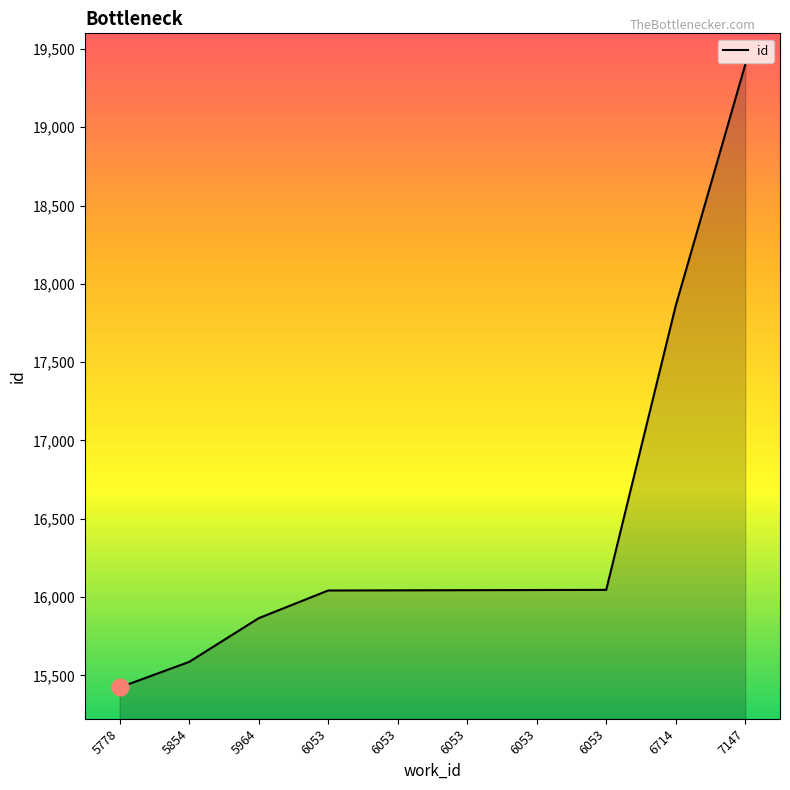

The value at 6053 is 16045. True or false?

True